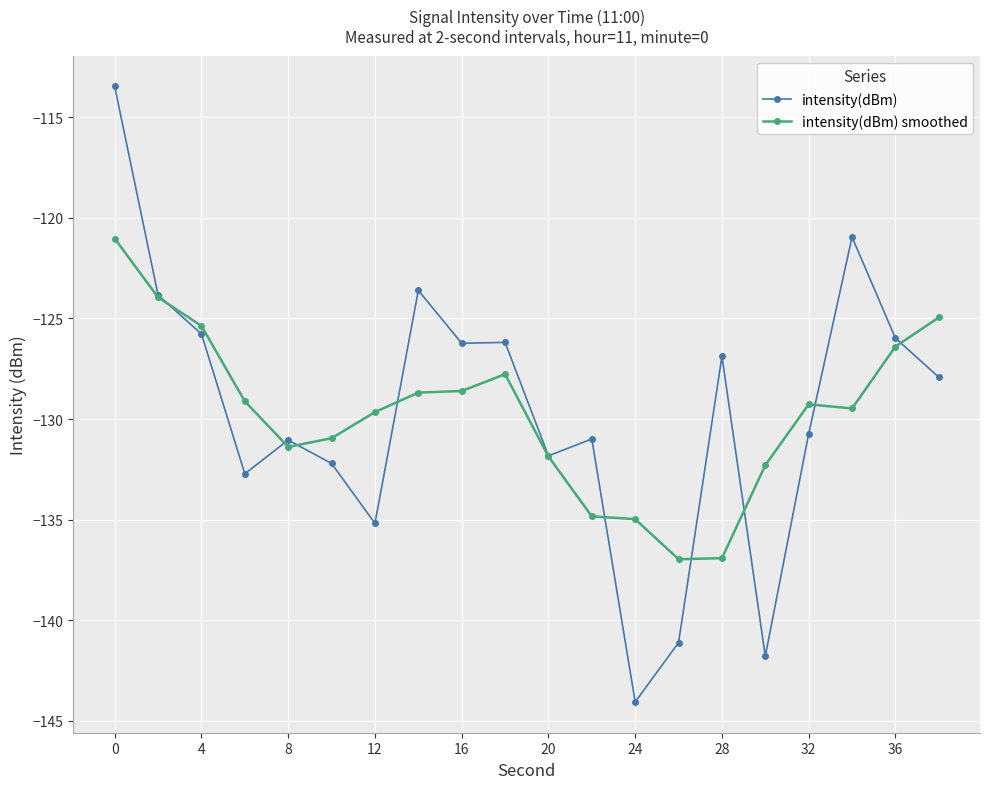

What is the difference between the maximum and minimum values in the intensity(dBm) series?

30.6